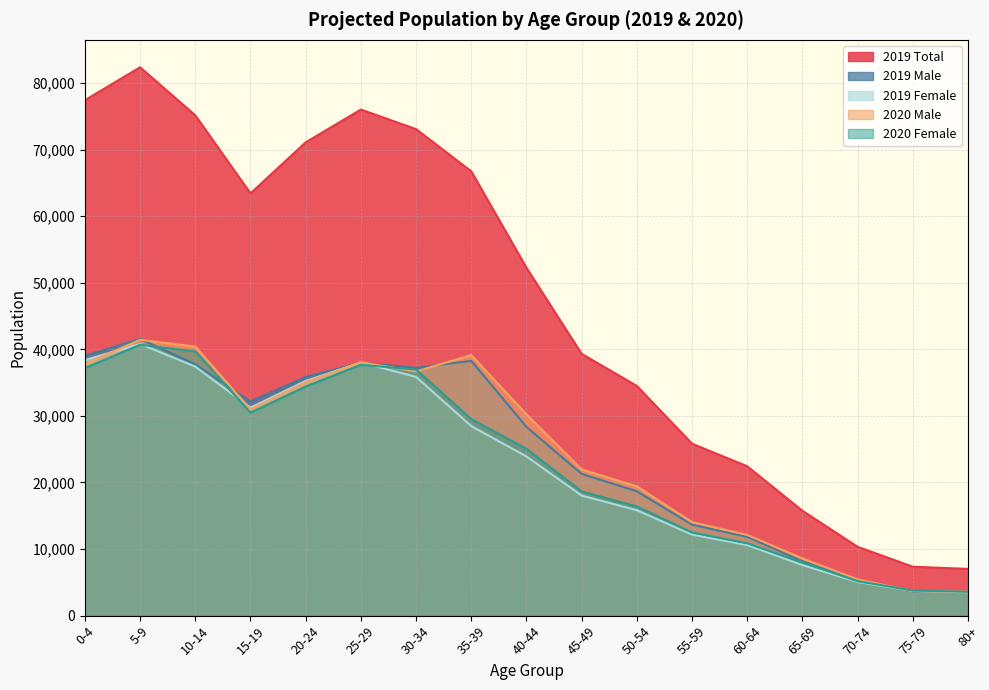

What position from the right is 20-24?

13